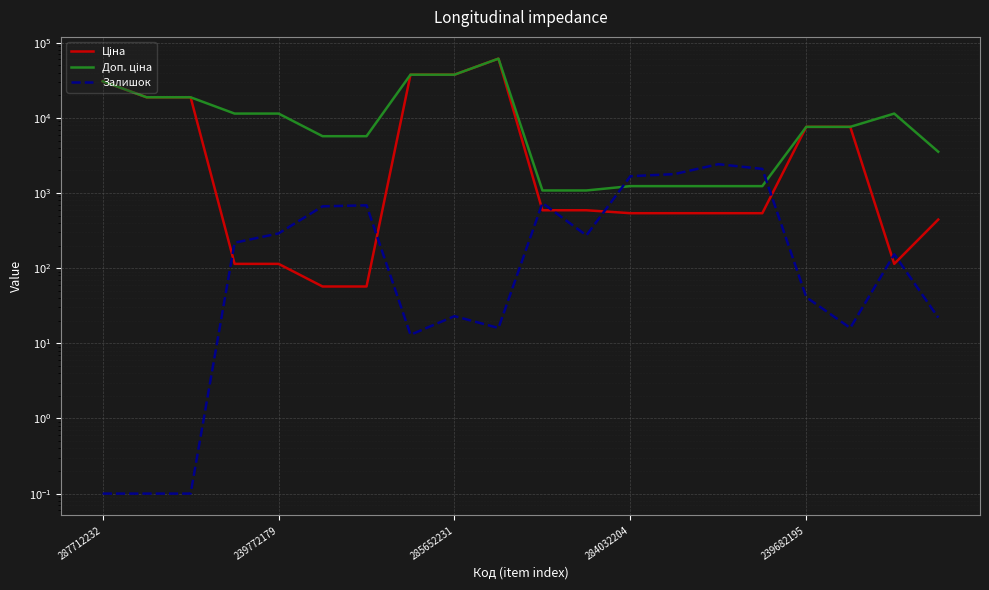

How many data points does each series have?

20